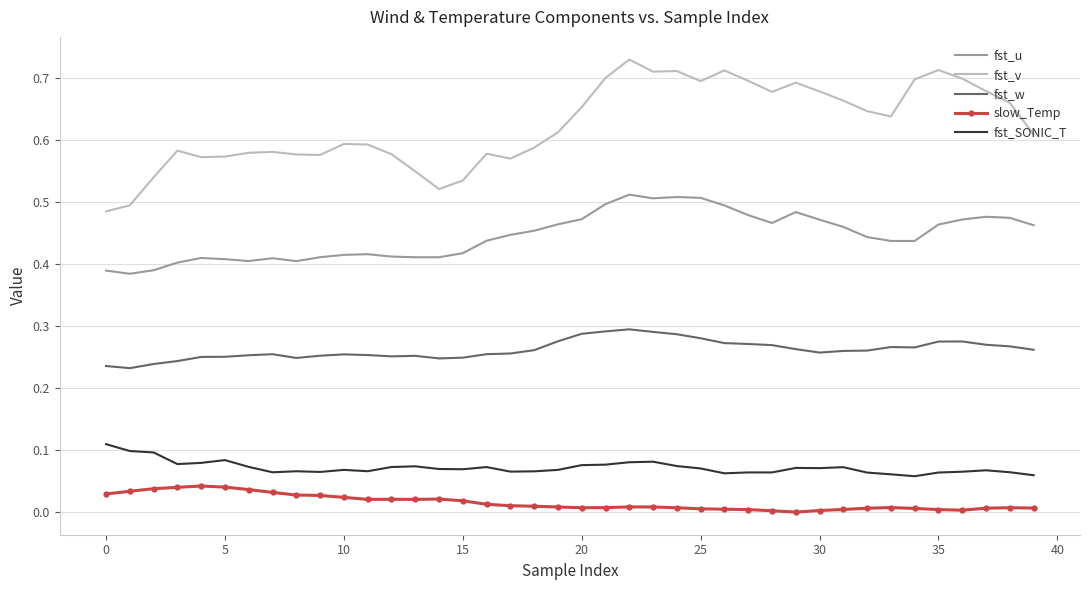

True or false: fst_w has more than 0 points higher than both neighbors.

True